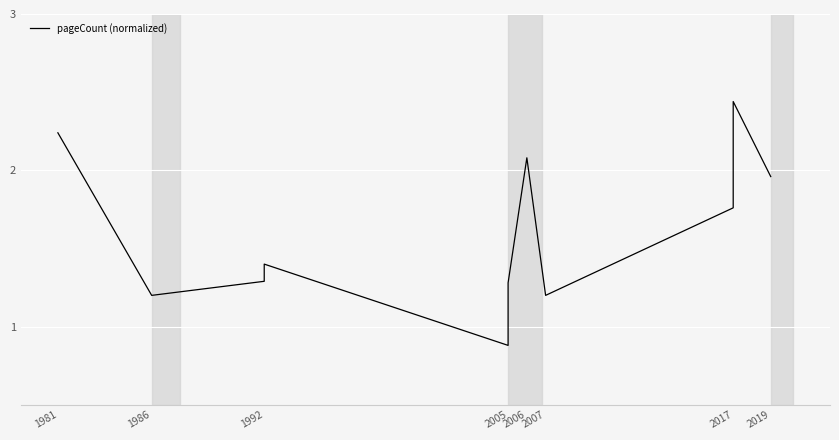

Is it true that the value at 1981 is 1.3?

False